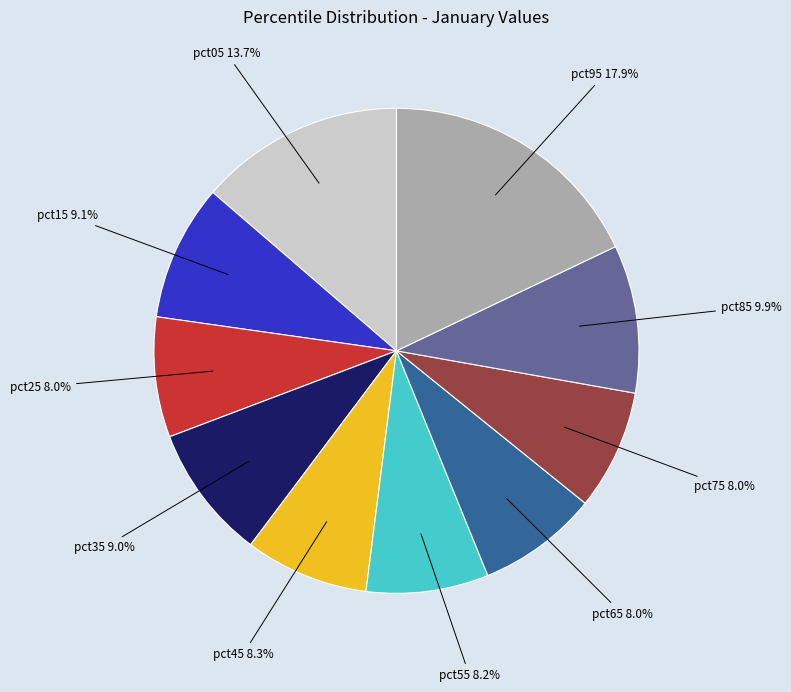

Which category has the biggest portion of the pie?

pct95